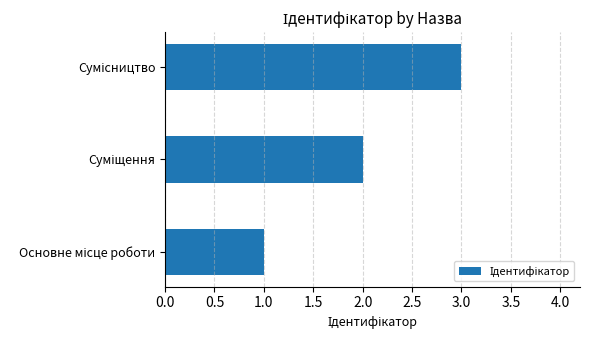

What is the sum of all values?

6